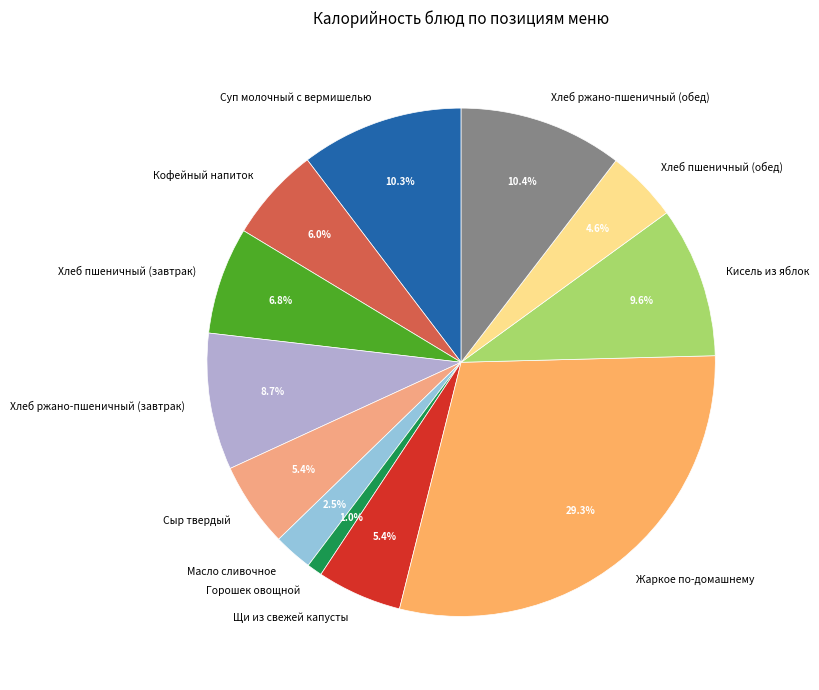

Is Горошек овощной the majority of the pie?

No